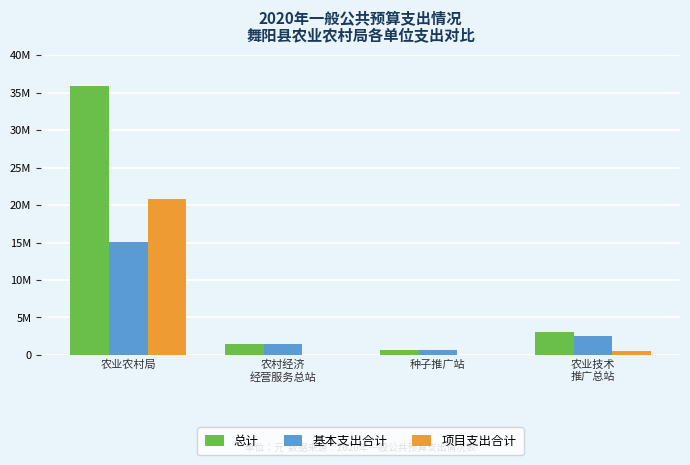

What are all the series names shown in the legend?

总计, 基本支出合计, 项目支出合计